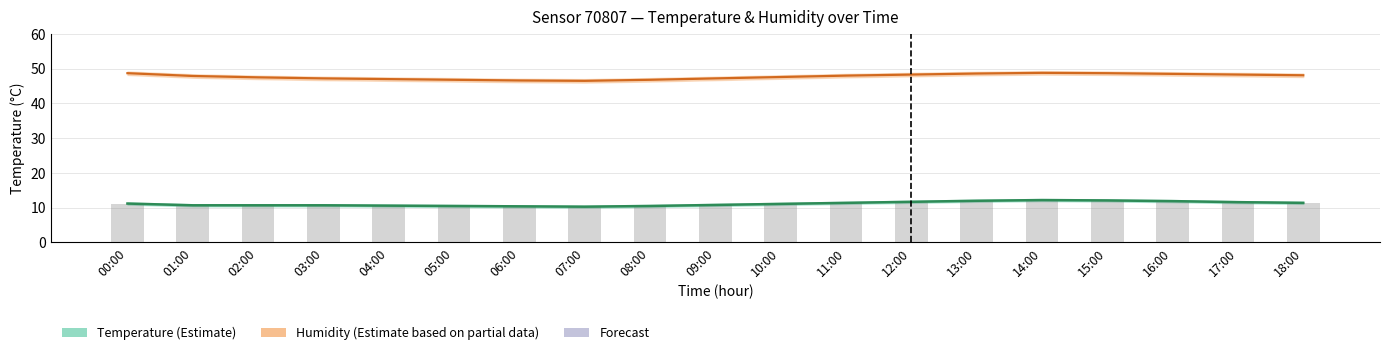

What is the highest value of the Temperature series?

12.2